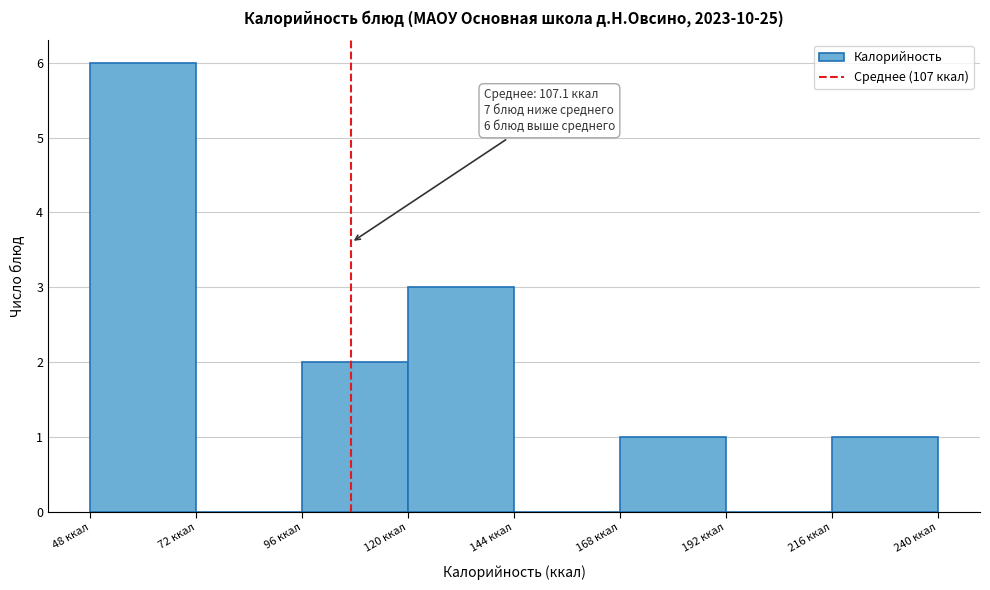

Over which range of the x-axis is the bar tallest?

48 to 72